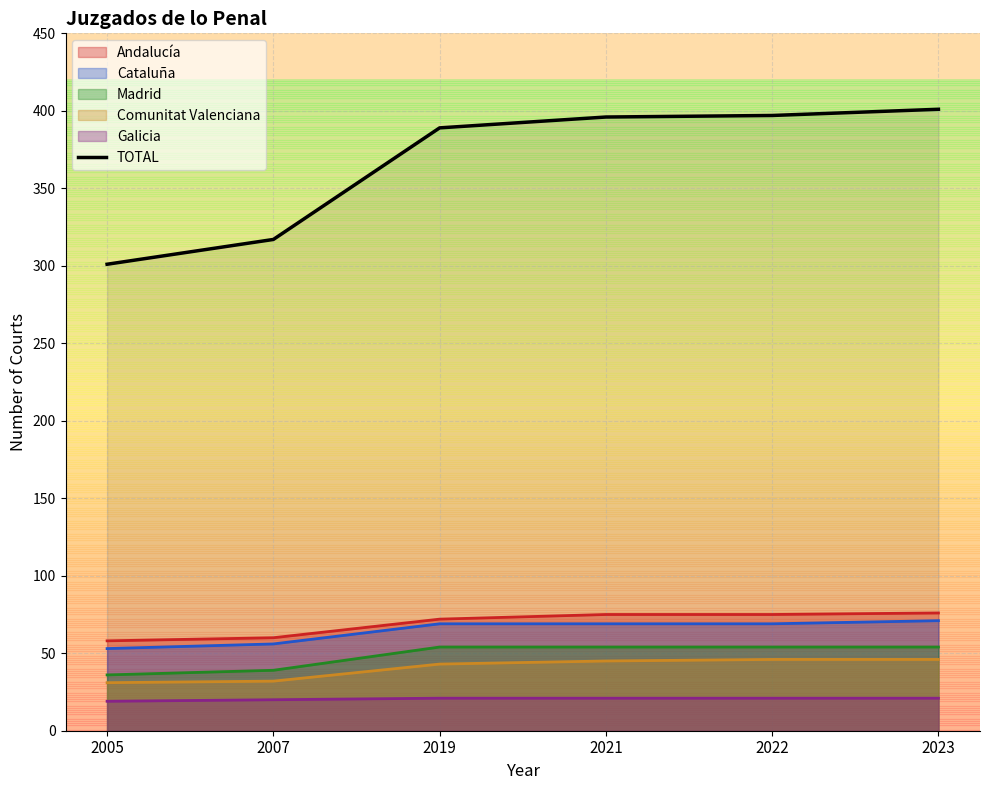

What is the difference between the maximum and minimum values?

100